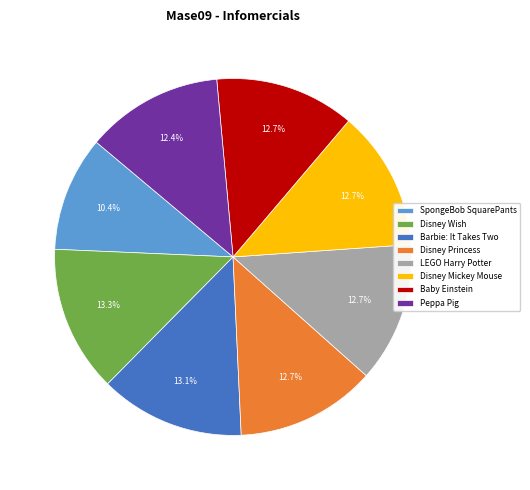

To the nearest percent, what is the difference between the LEGO Harry Potter and Disney Wish slice percentages?

1%